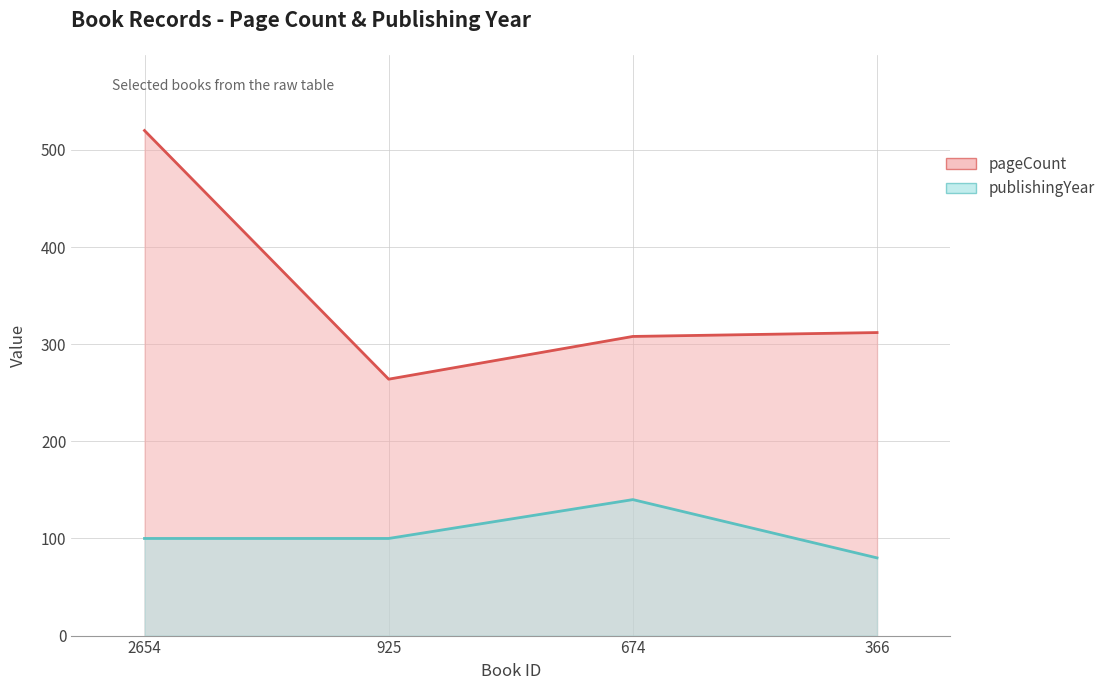

At which category does publishingYear reach its first local peak?

674